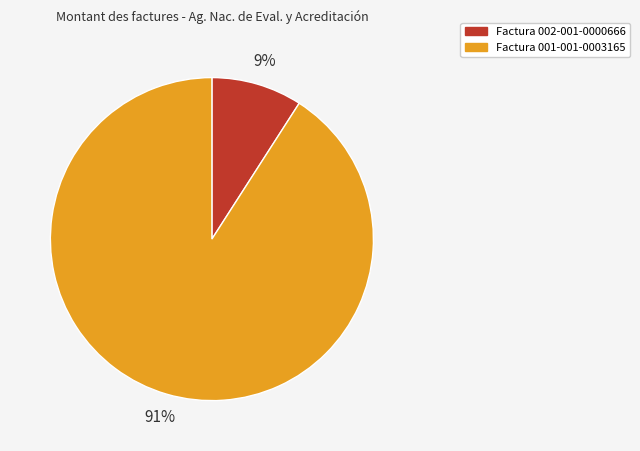

What is the largest slice in the pie chart?

Factura 001-001-0003165